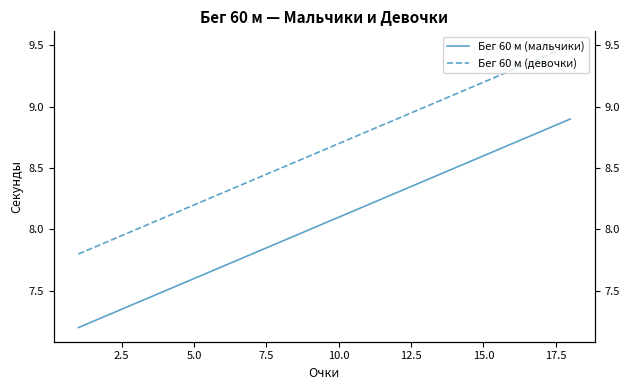

Where does the Бег 60 м (мальчики) series first go above 8?

10.0